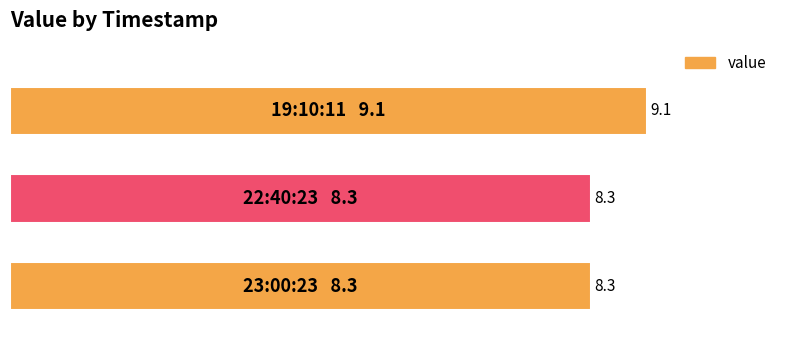

How many bars are there in total?

3